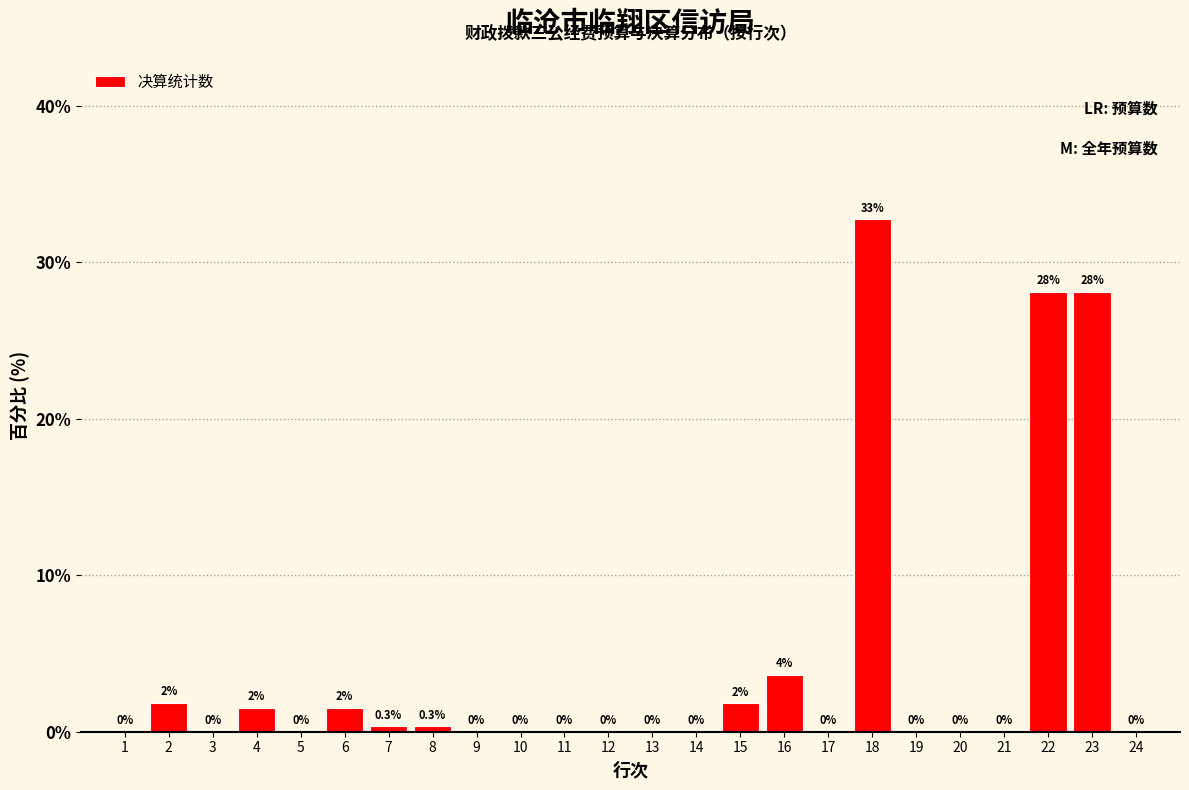

The chart shows a value of 48.8 at 22. True or false?

False